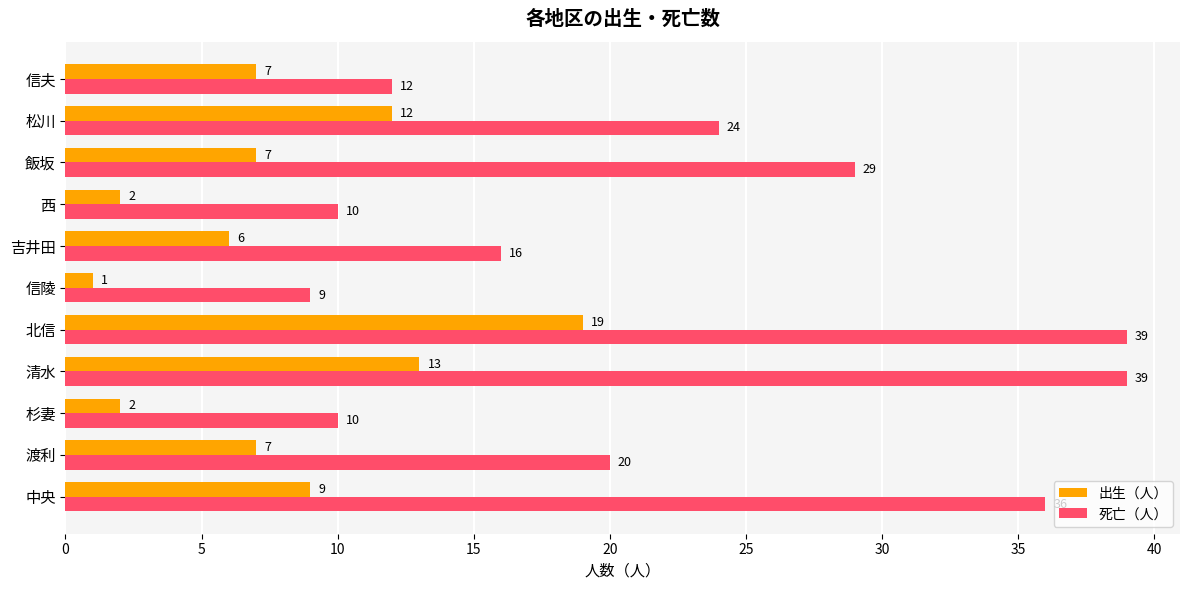

List the series in order of their overall mean, highest first.

死亡（人）, 出生（人）